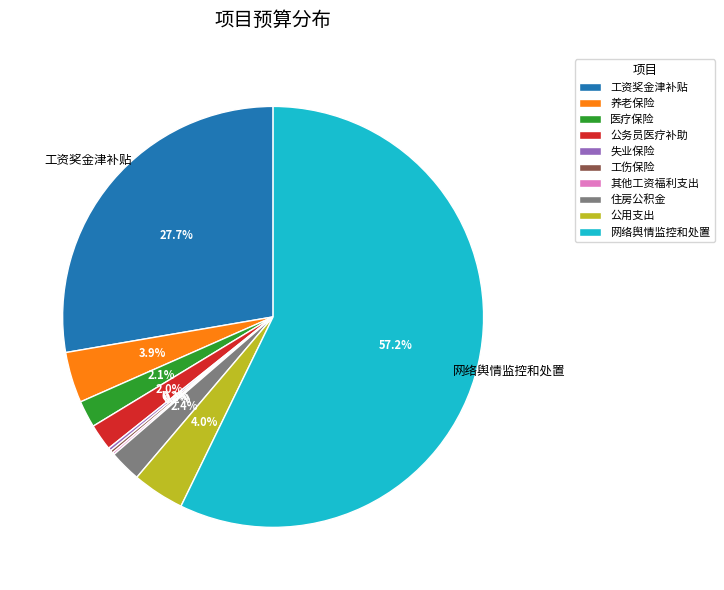

True or false: 工资奖金津补贴 accounts for 20% of the total.

False